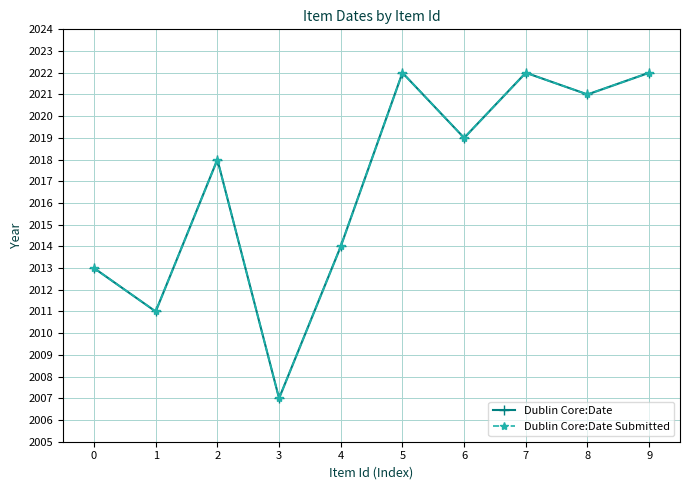

Is it true that Dublin Core:Date Submitted equals 2652 at 4?

False